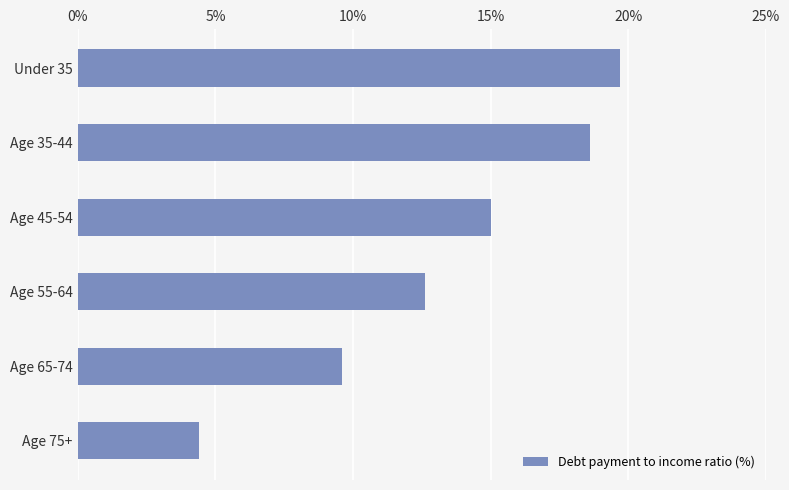

At which label is the value closest to 12?

Age 55-64